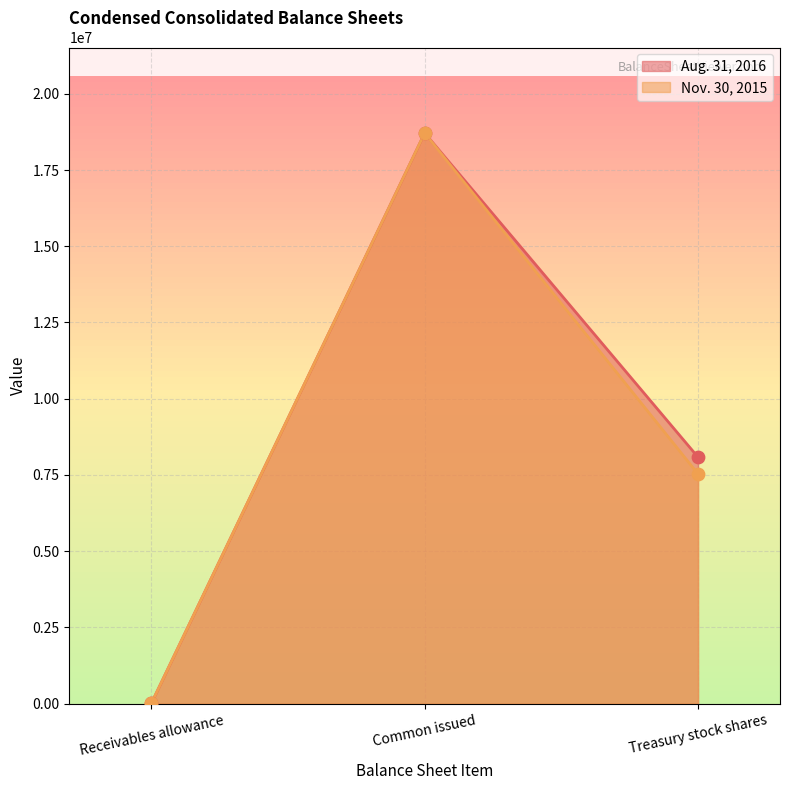

Which series has the largest Y range (max minus min)?

Aug. 31, 2016